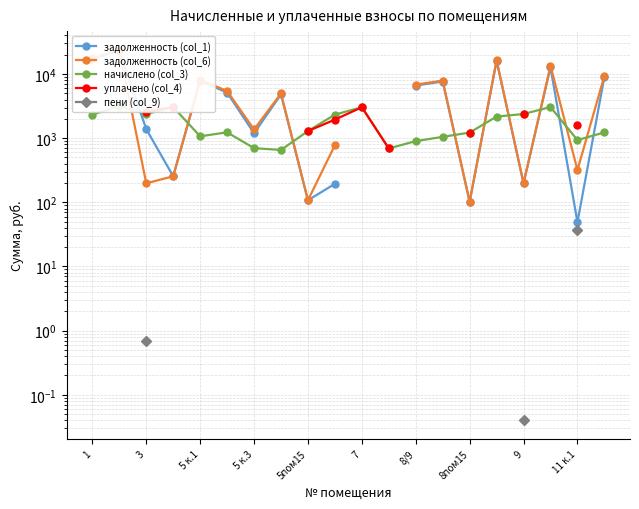

In задолженность (col_1), how many points are higher than both neighbors (excluding endpoints)?

6